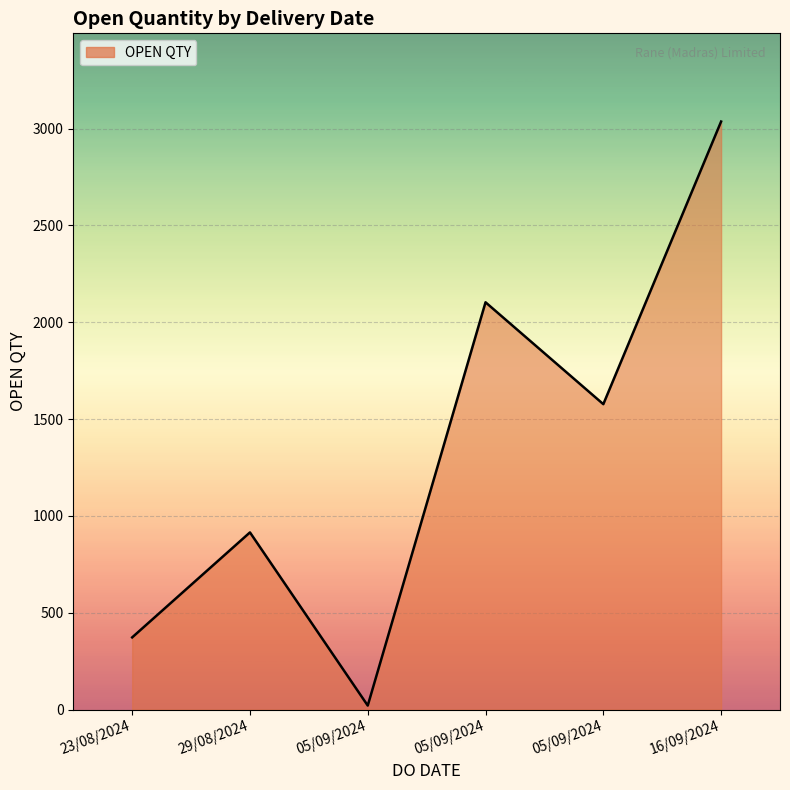

List the labels in order of value, smallest first.

05/09/2024, 23/08/2024, 29/08/2024, 05/09/2024, 05/09/2024, 16/09/2024